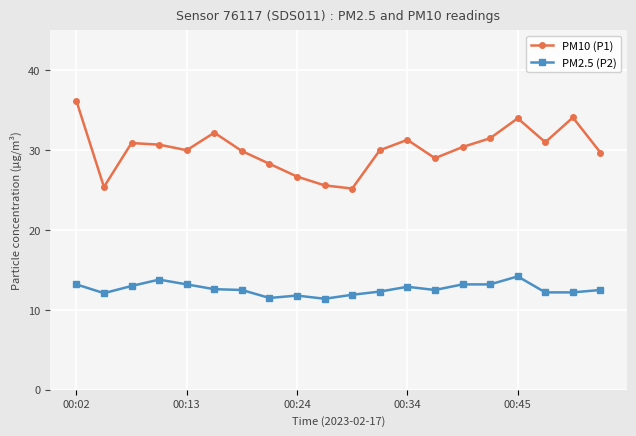

Which series has the widest spread of values?

PM10 (P1)